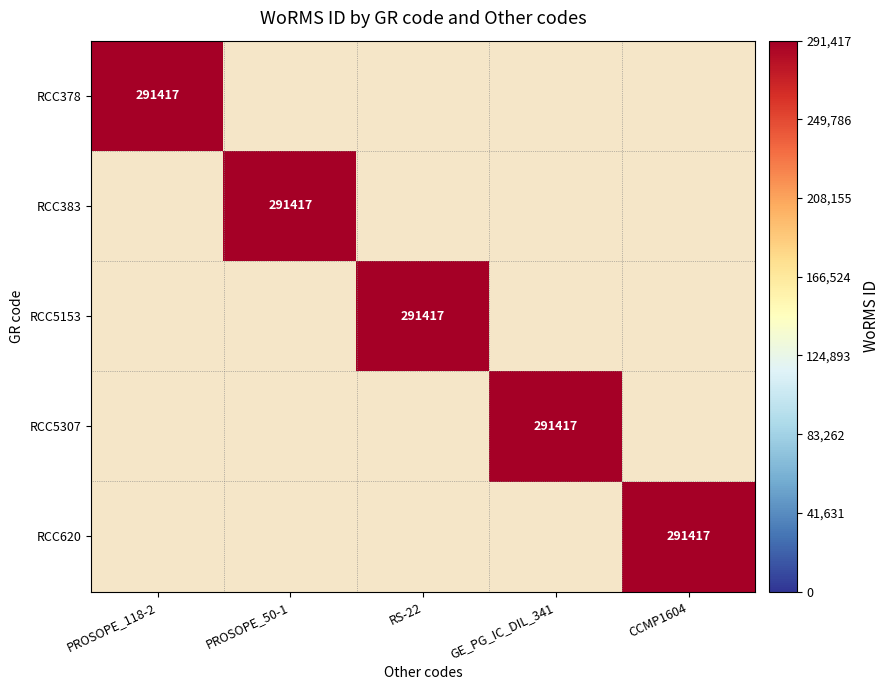

Is it true that RCC5153 equals 425460 at RS-22?

False